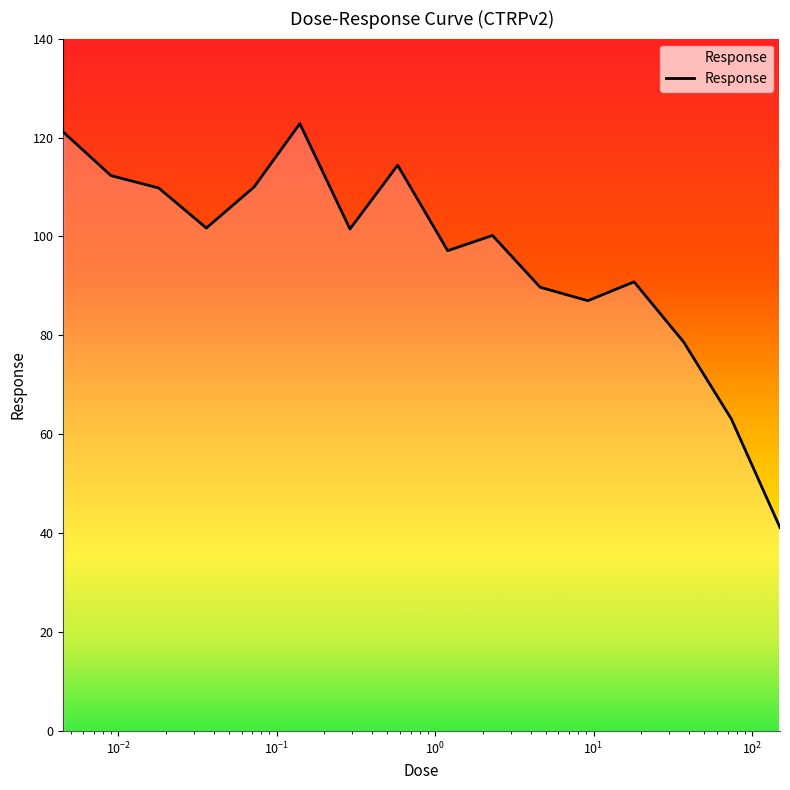

What is the greatest value displayed?

122.8